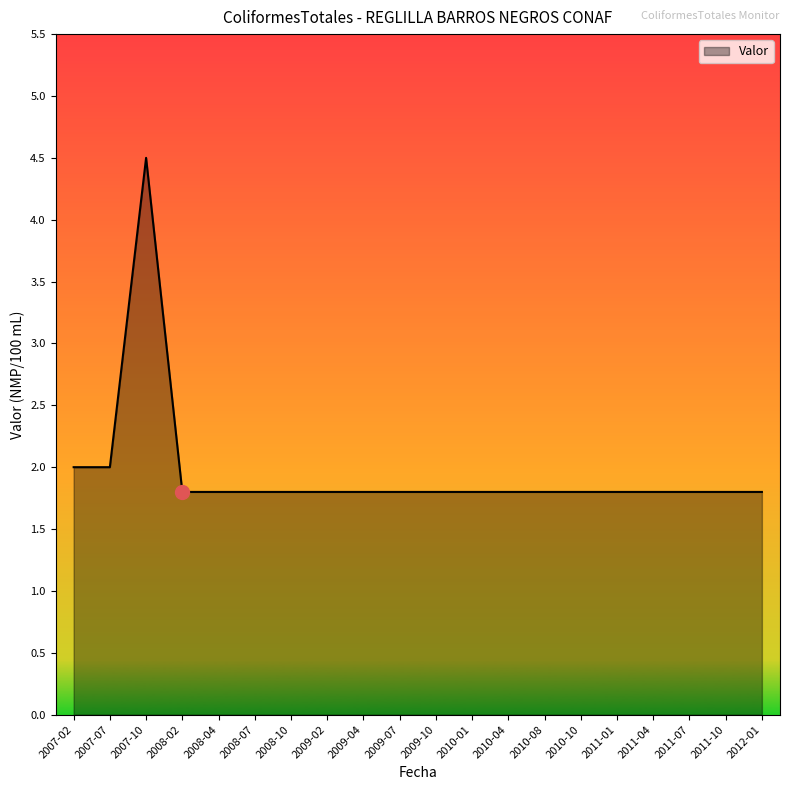

What is the difference between the maximum and minimum values?

2.7